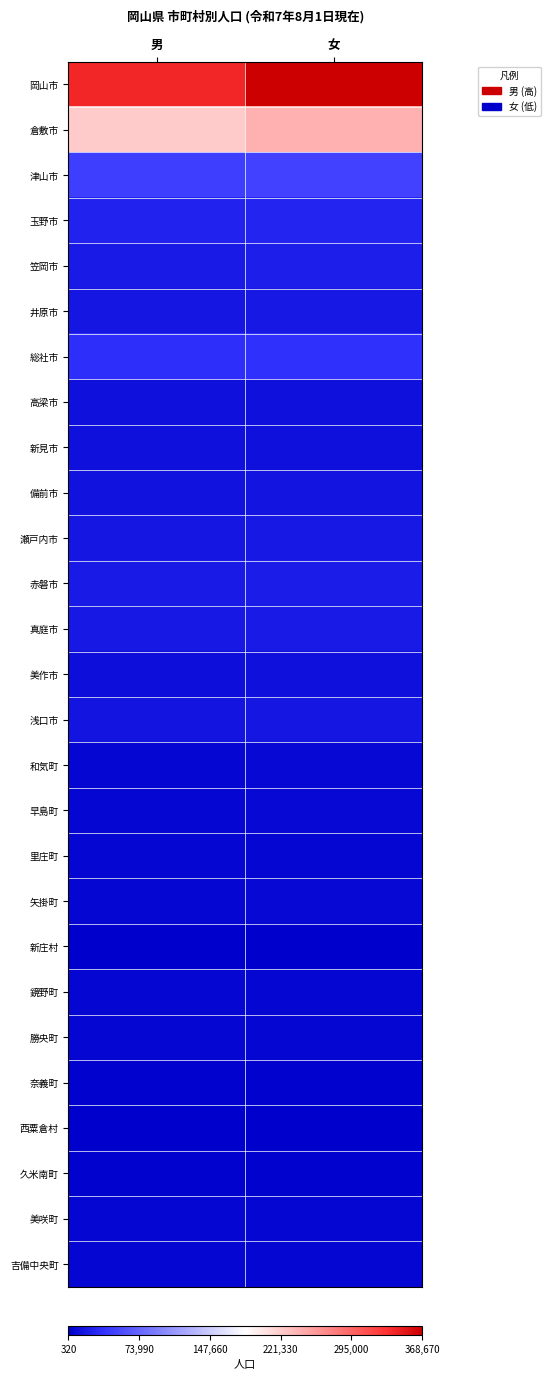

Which series has the largest total across all categories?

岡山市